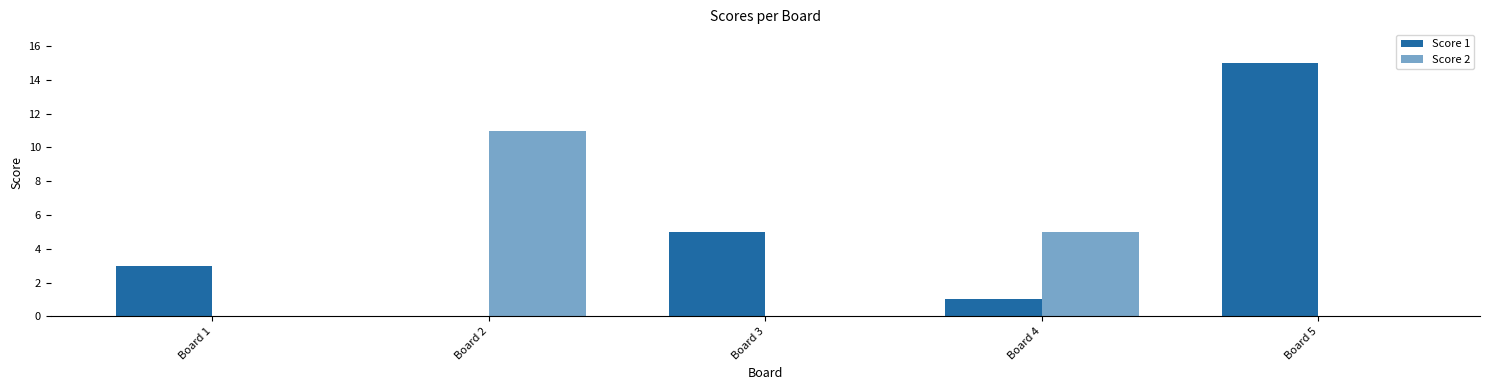

What is the sum of all Score 2 values?

16